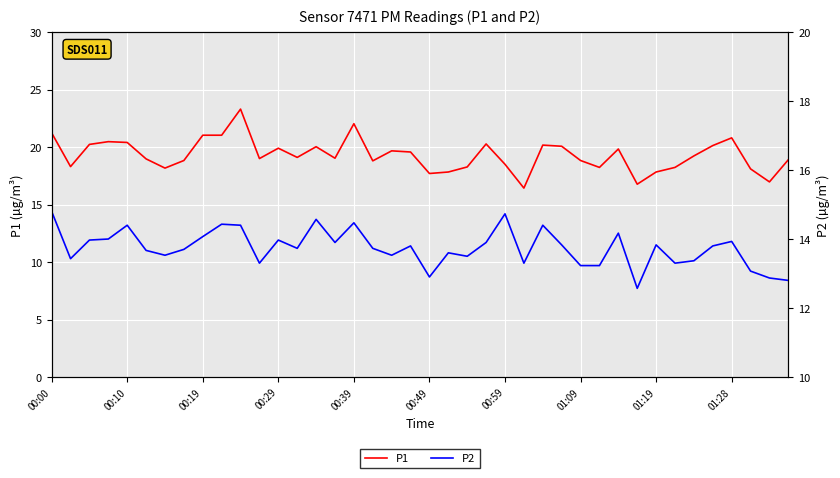

What is the maximum value for P1?

23.3